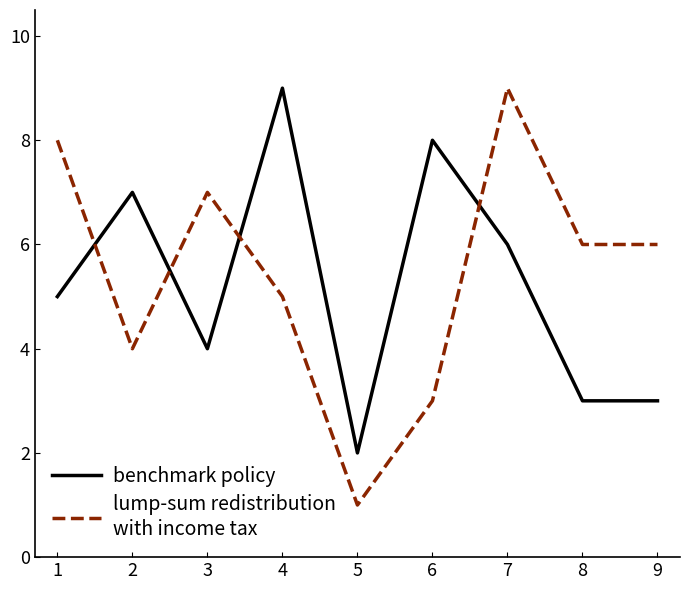

At which category is the sum across all series the highest?

7